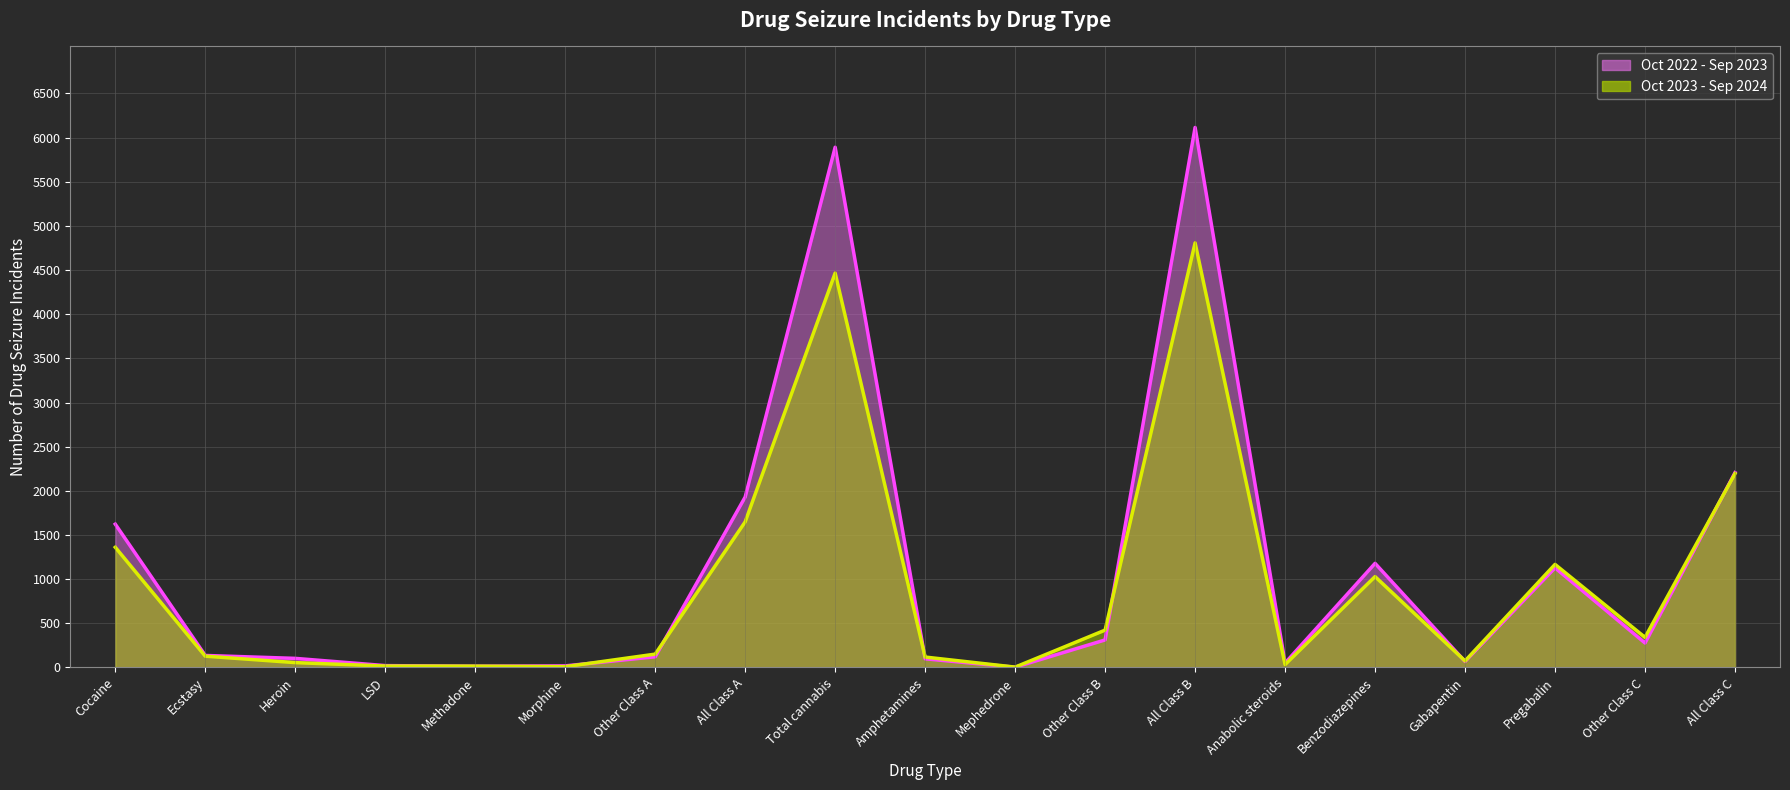

True or false: Oct 2023 - Sep 2024 and Oct 2022 - Sep 2023 cross at least once.

True